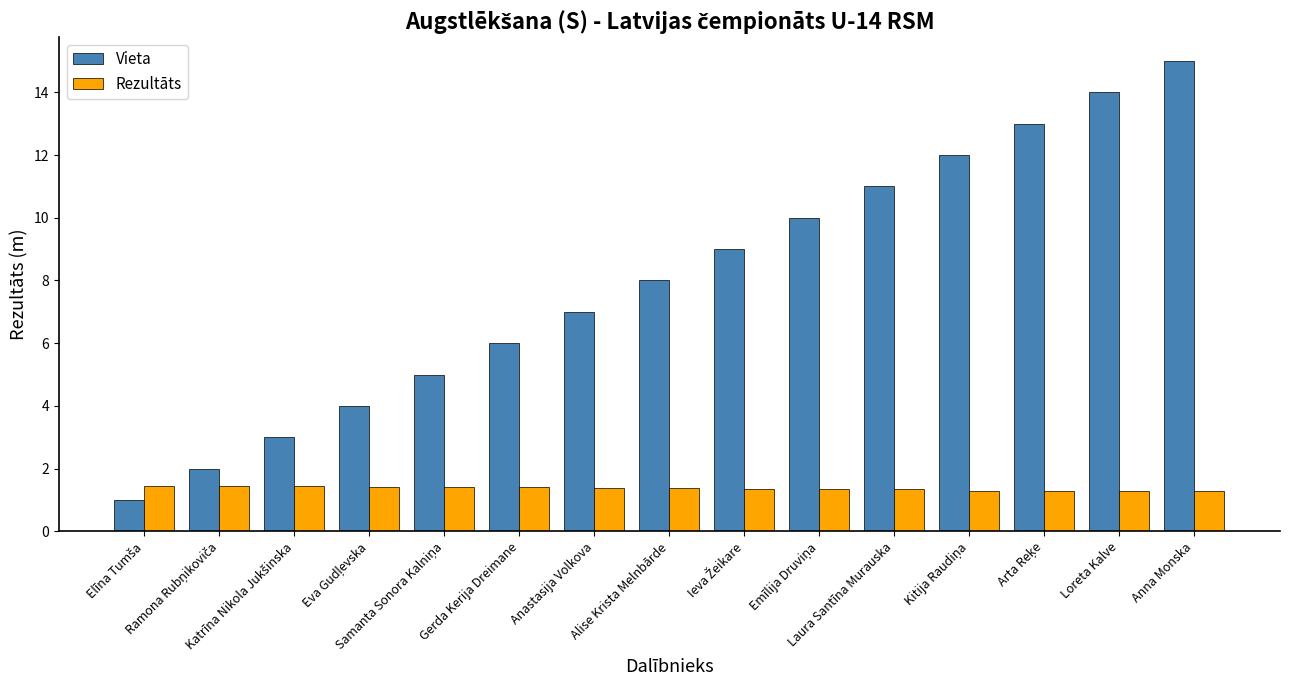

Which series has the largest range (max minus min)?

Vieta